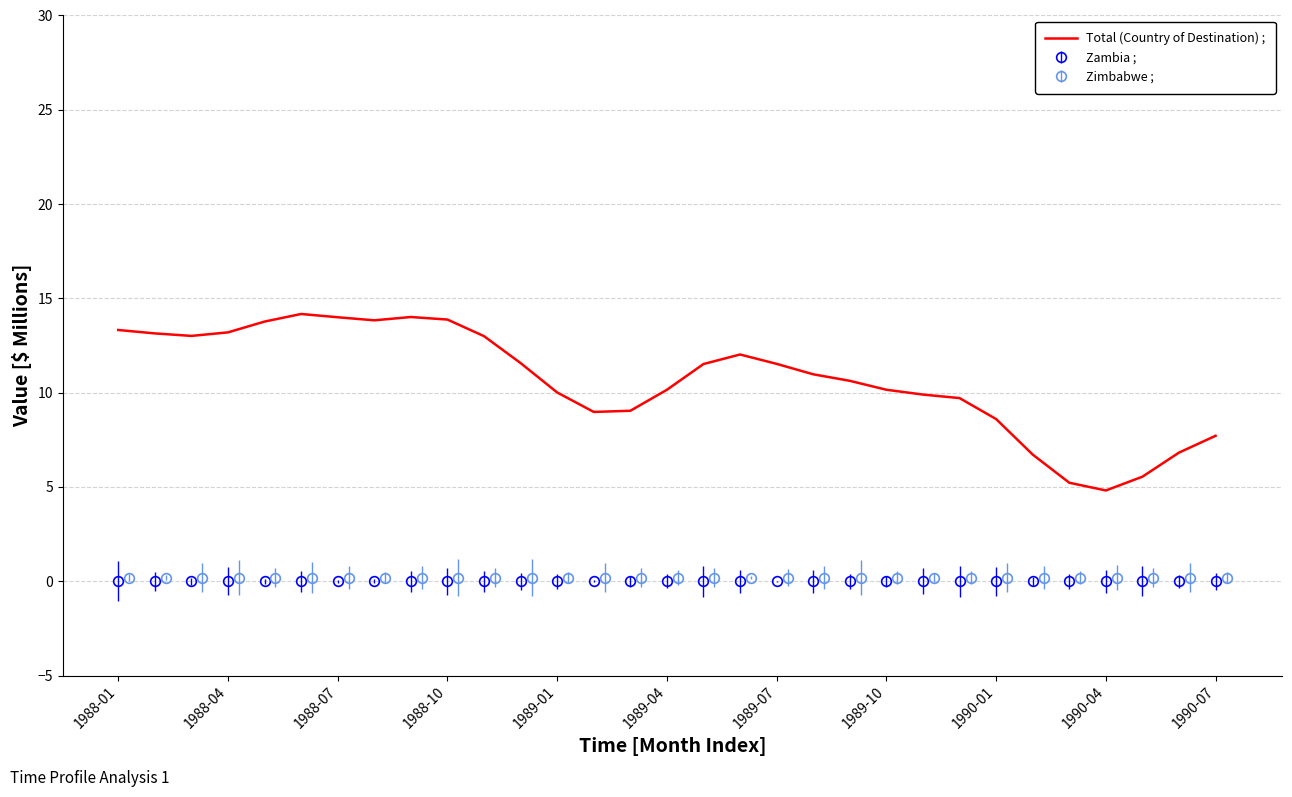

What is the lowest value of the Total (Country of Destination) ; series?

4.8